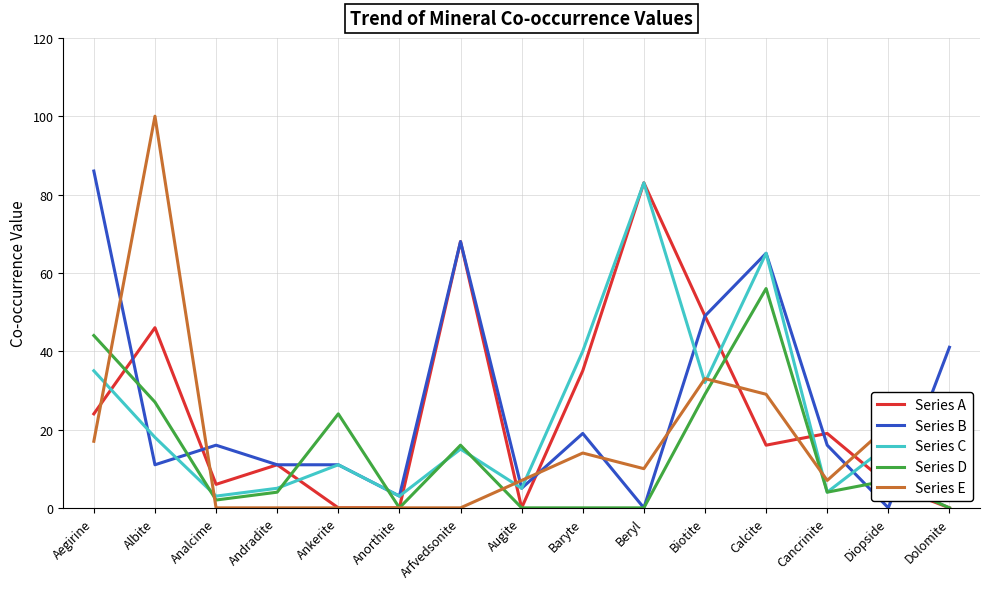

Is the value of Series E at Calcite greater than the value of Series B at Arfvedsonite?

No